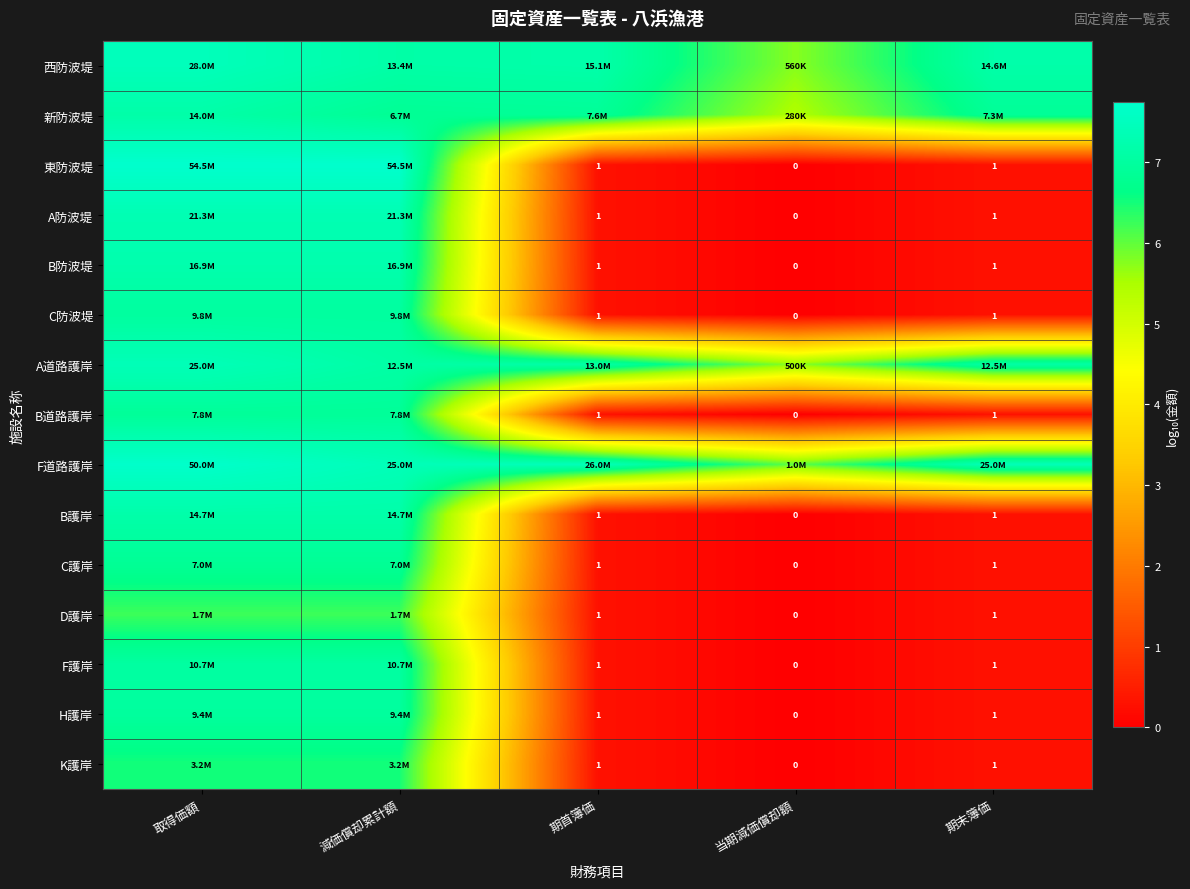

What is the difference between the highest and lowest values at 取得価額?

1.5